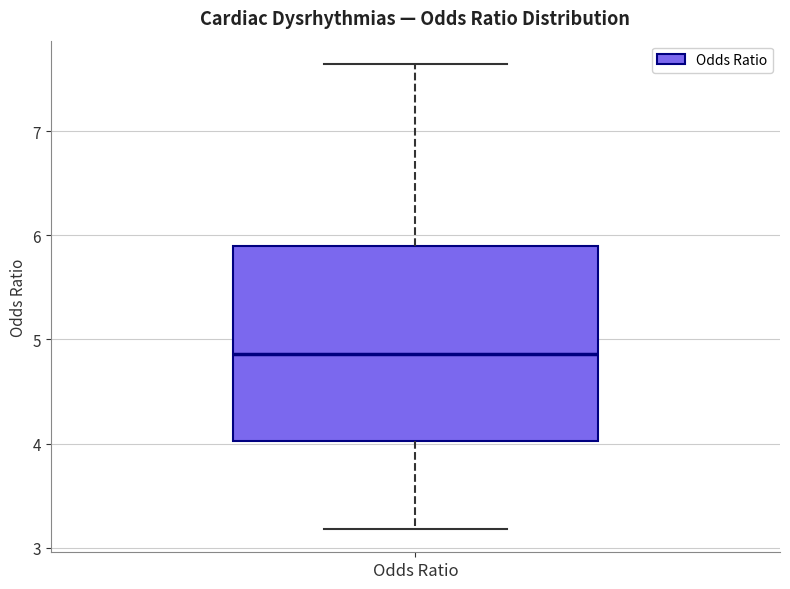

Transcribe this box plot: give where the median line is, the range the box spans, and where the two whiskers end, as read against the y-axis. The values are not printed on the chart, so give them approximately, as read against the axis.

median 4.9, box 4.0 to 5.9, whiskers 3.2 to 7.6